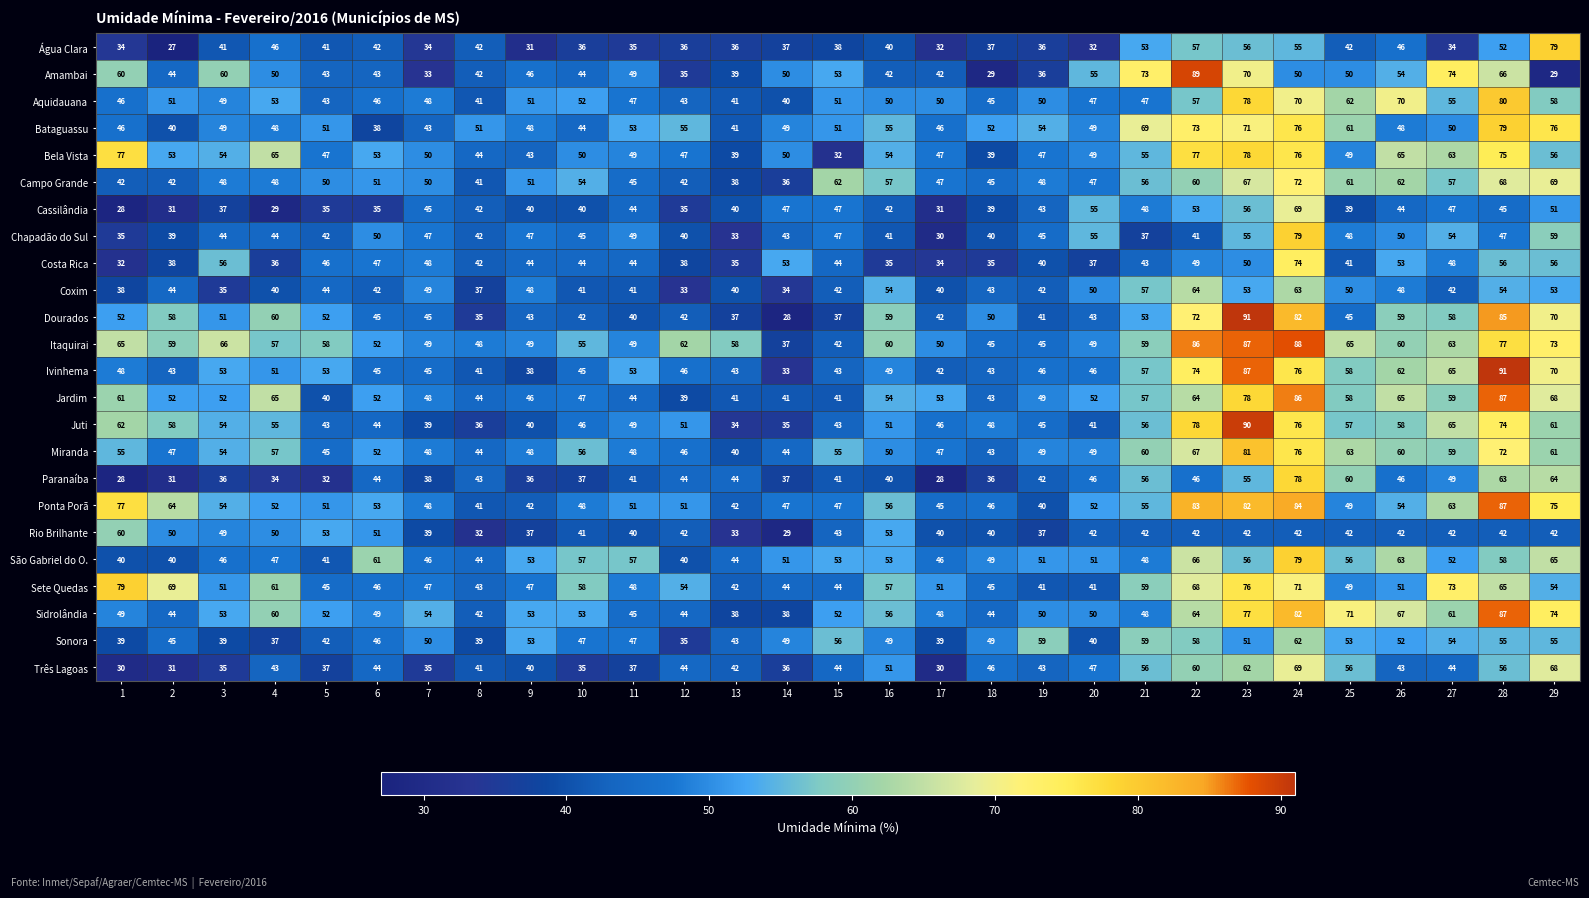

What is the maximum value shown in the chart?

91